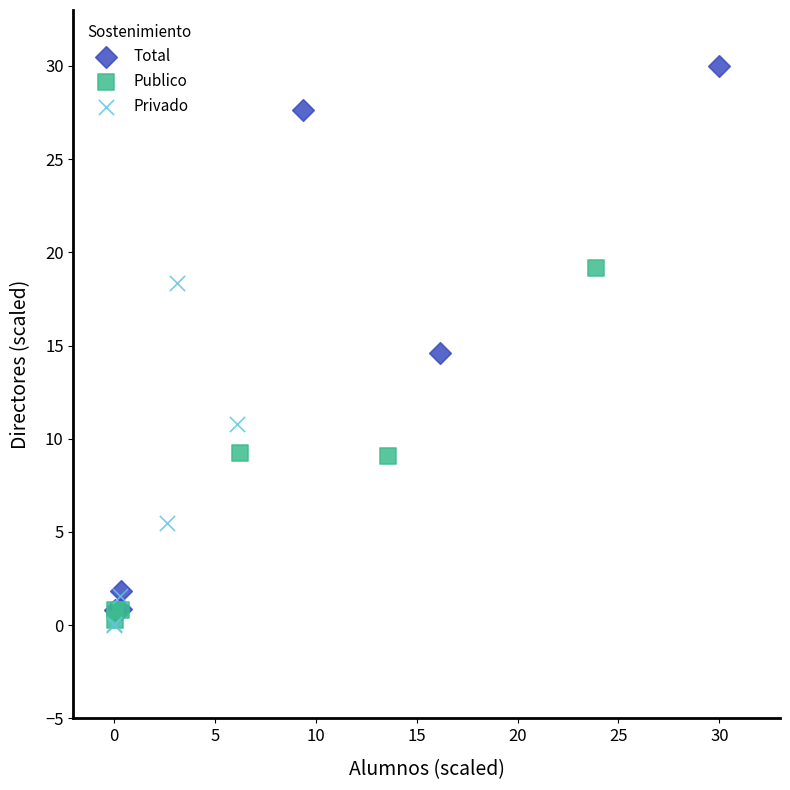

Which series contains the highest Y value?

Total